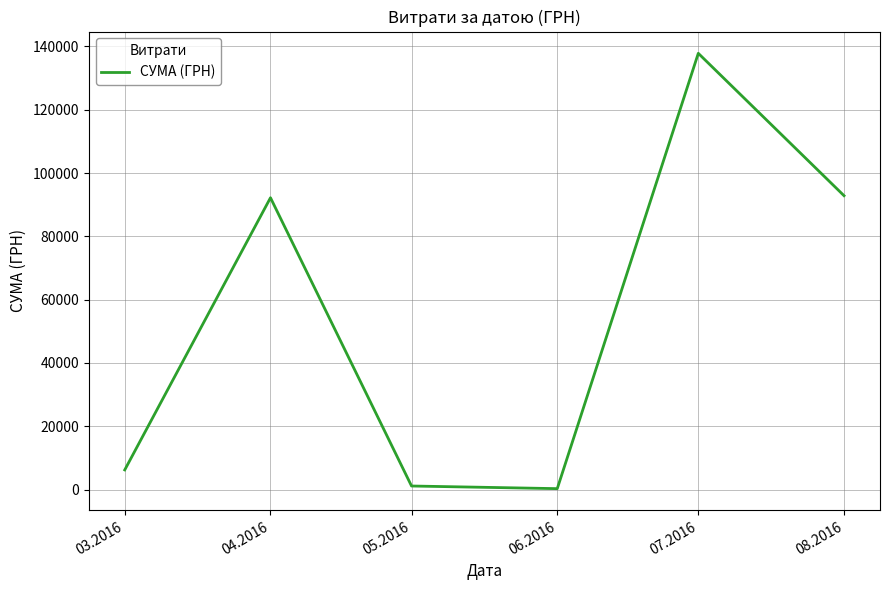

Between 03.2016 and 04.2016, which is larger?

04.2016